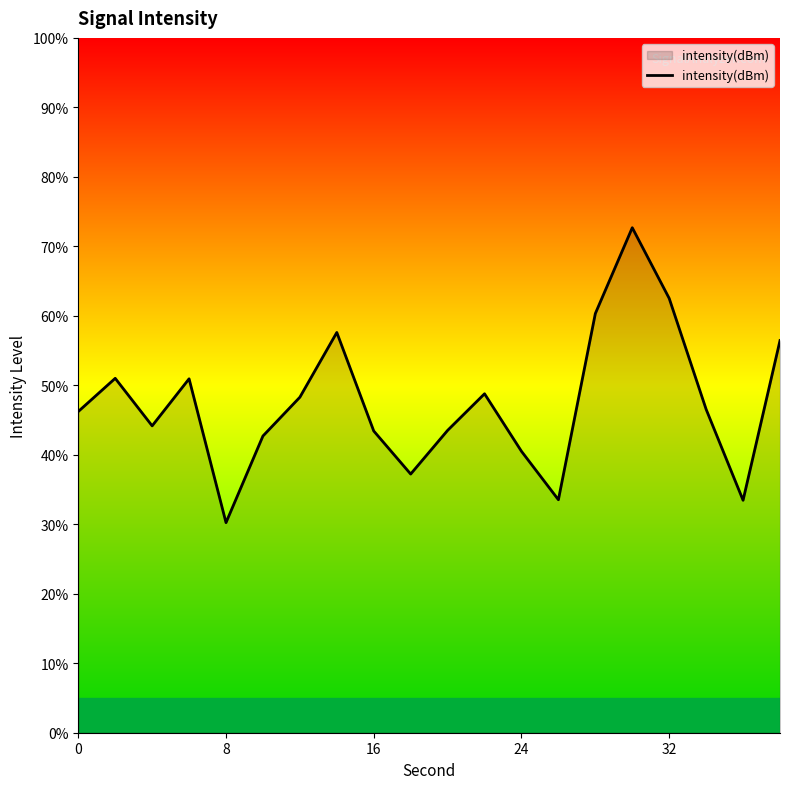

What is the greatest value displayed?

72.7